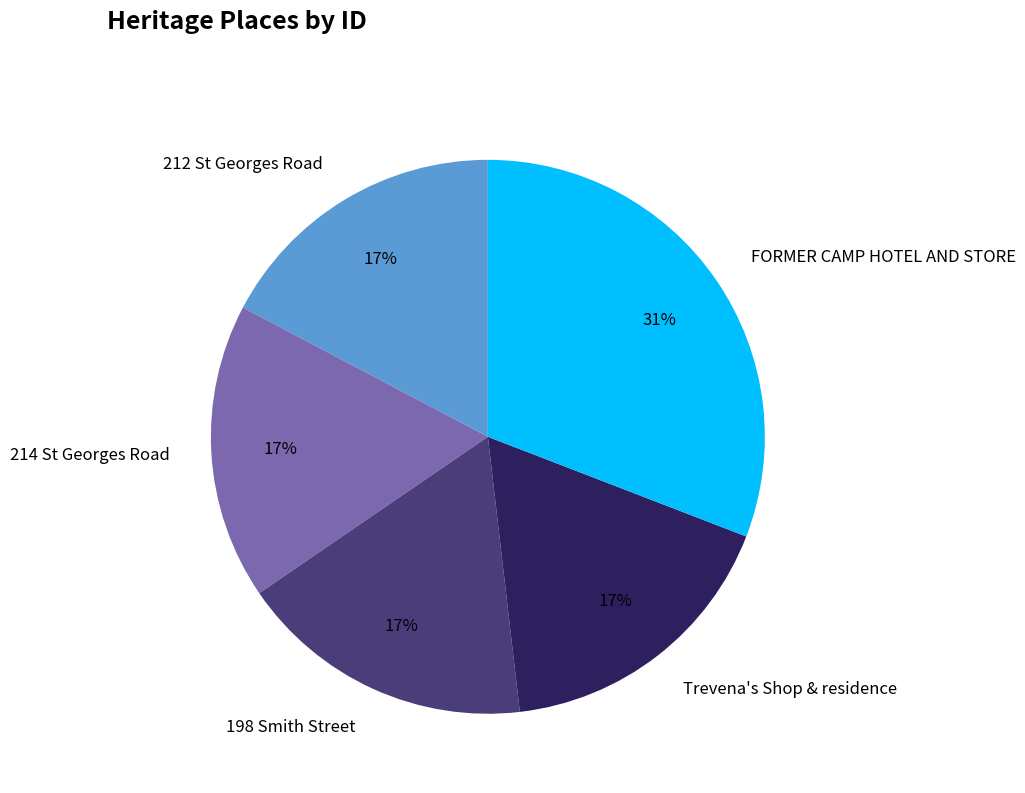

What percentage is the 198 Smith Street slice, to the nearest percent?

17%